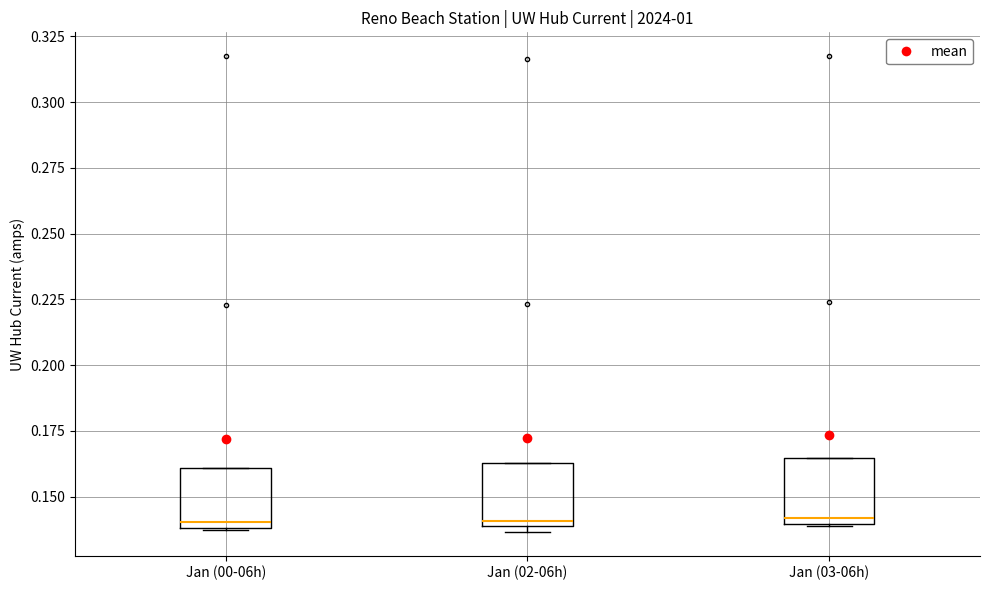

Reading left to right, read every box against the y-axis: the position of its median line, the range the box covers, and the ends of its whiskers. The values are not printed on the chart, so give them approximately, as read against the axis.

Jan (00-06h): median 0.140 (just above the box's lower edge), box 0.140 to 0.160, whiskers 0.135 to 0.160
Jan (02-06h): median 0.140 (just above the box's lower edge), box 0.140 to 0.165, whiskers 0.135 to 0.165
Jan (03-06h): median 0.140 (just above the box's lower edge), box 0.140 to 0.165, whiskers 0.140 to 0.165